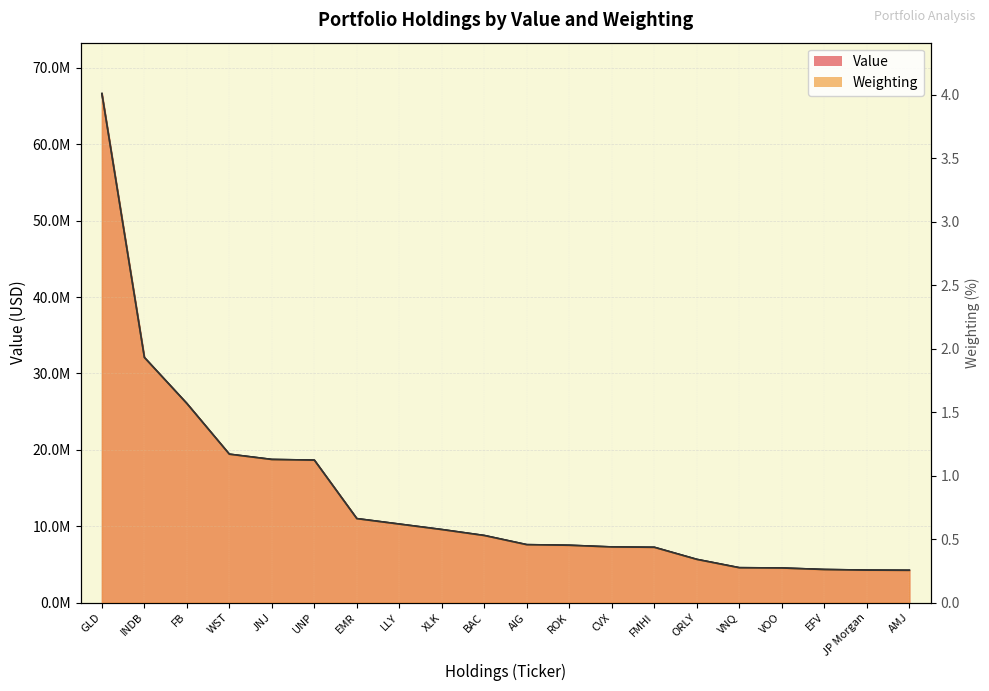

Which label corresponds to the smallest value in the chart?

AMJ